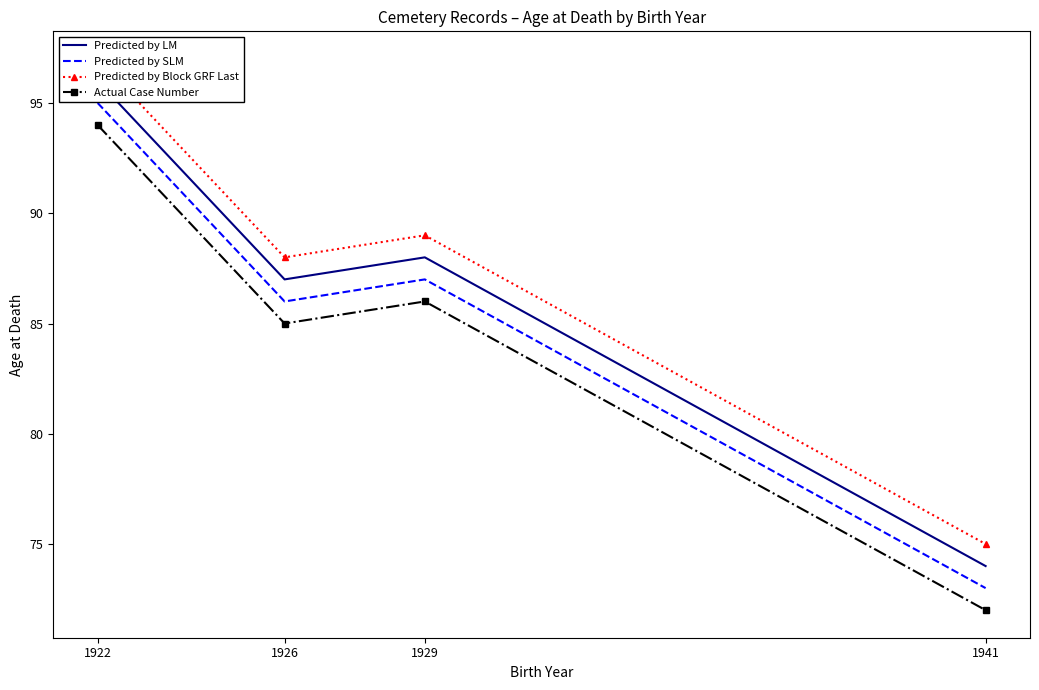

True or false: Actual Case Number and Predicted by LM intersect in this chart.

False